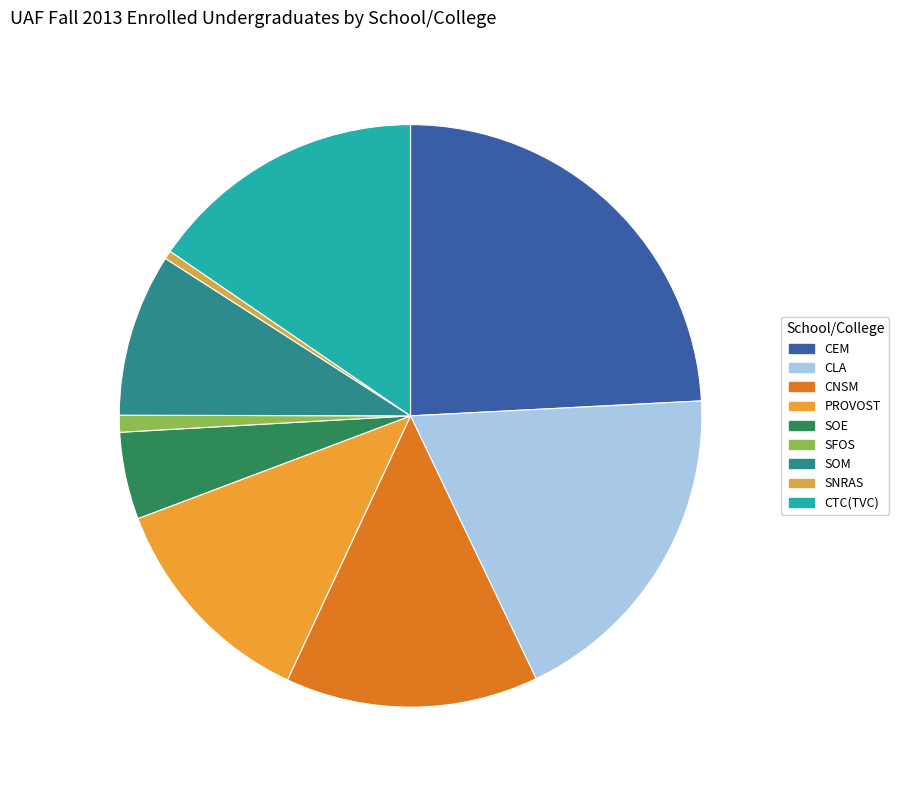

Is there any slice that represents more than half of the pie?

No